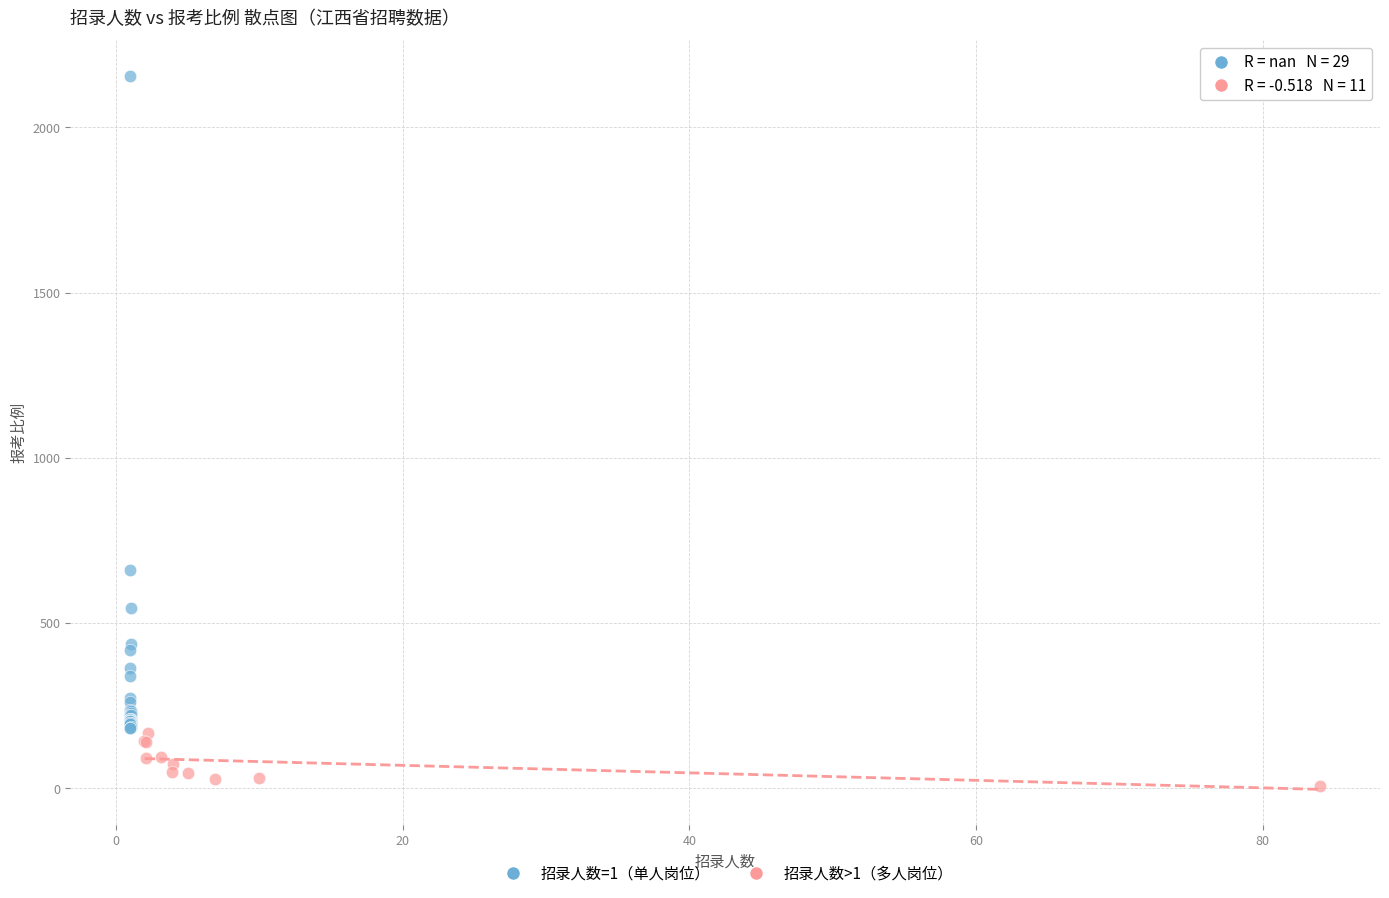

Which series contains the highest Y value?

招录人数=1（单人岗位）